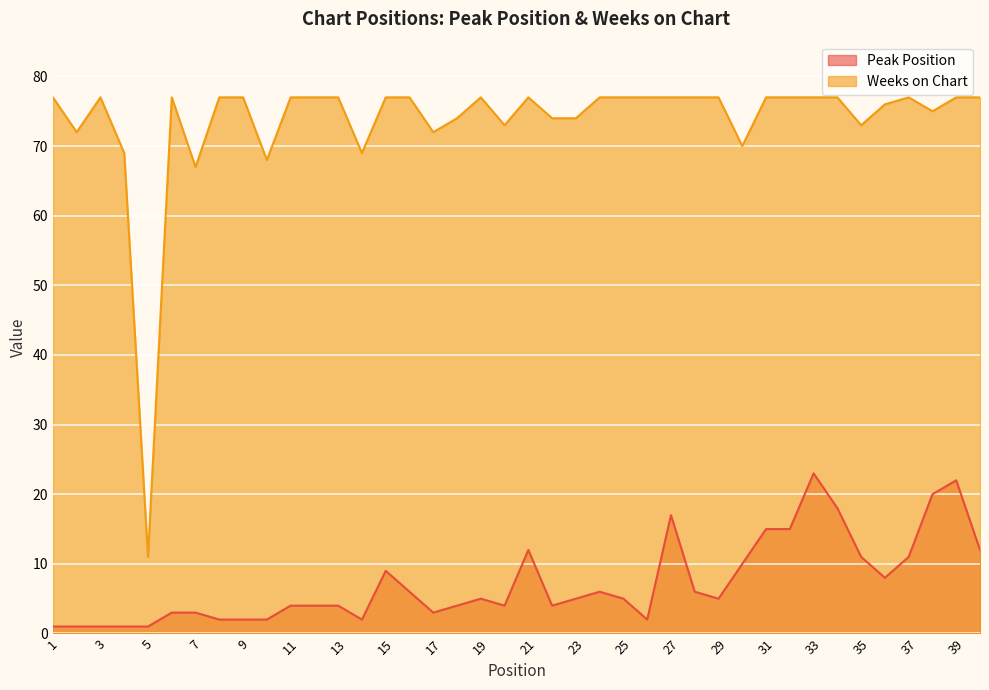

Does the chart display data point markers on the line(s)?

No